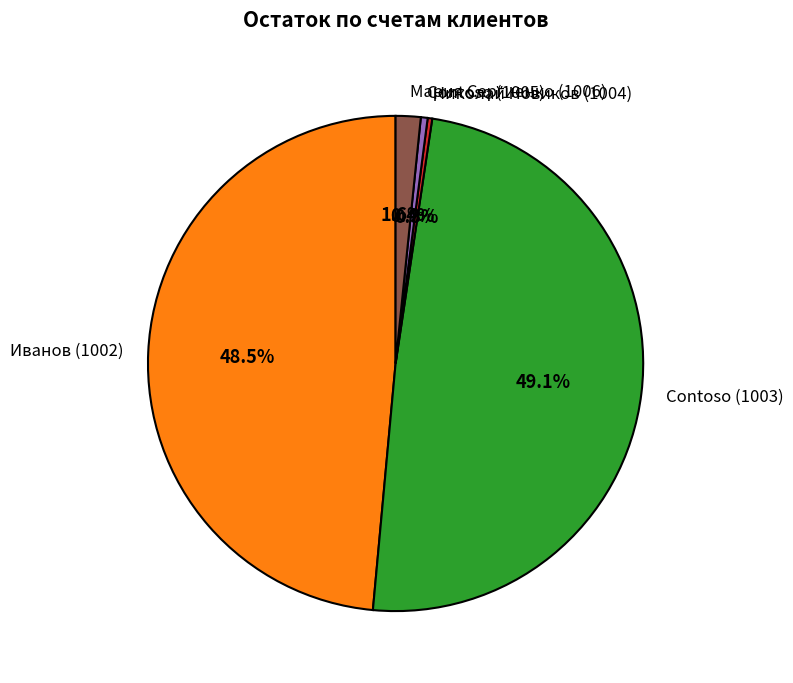

What percentage is the Contoso (1003) slice, to the nearest percent?

49%